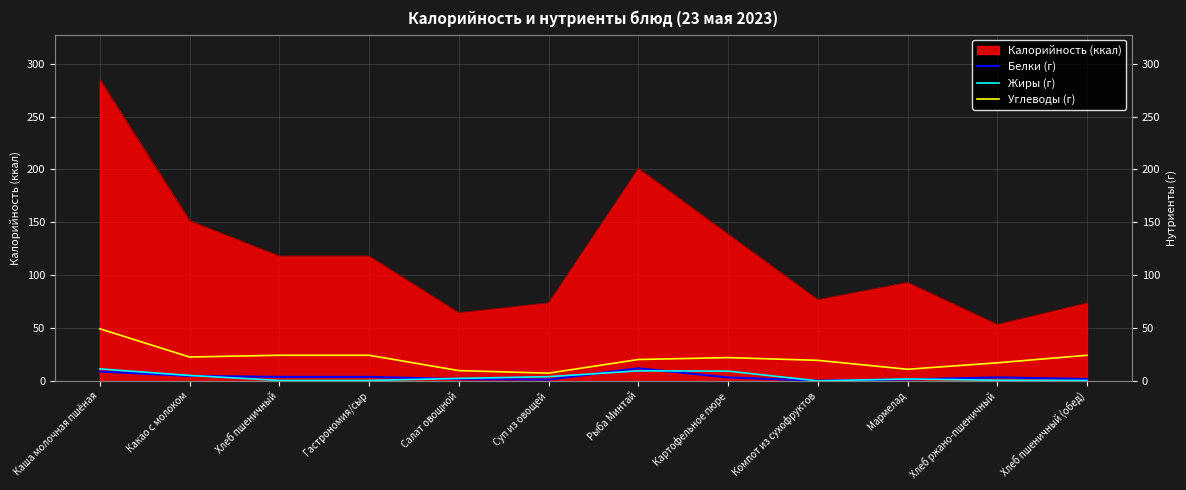

True or false: Углеводы (г) has more than 1 interior local peaks.

False